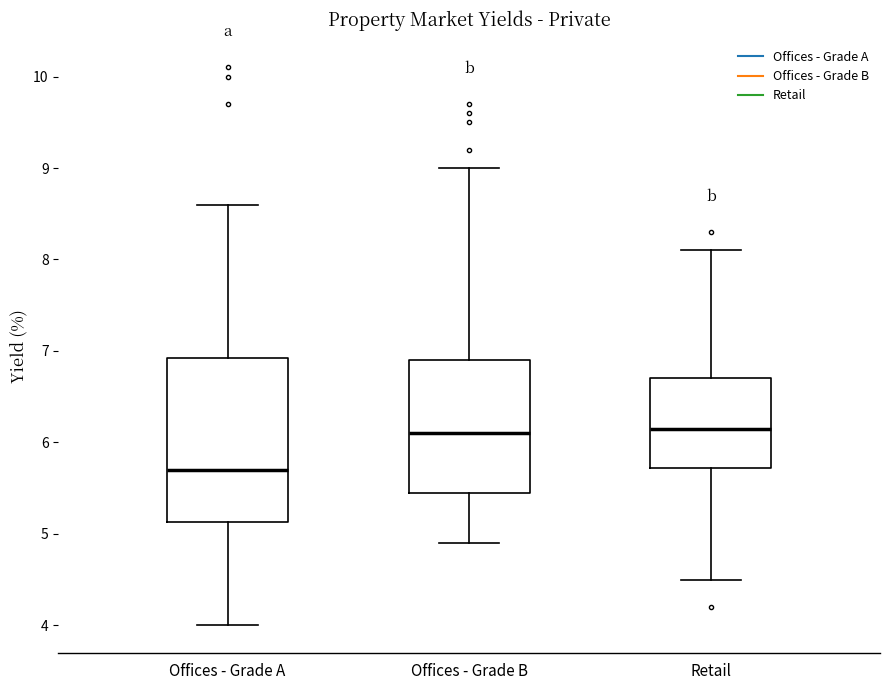

Reading left to right, read every box against the y-axis: the position of its median line, the range the box covers, and the ends of its whiskers. The values are not printed on the chart, so give them approximately, as read against the axis.

Offices - Grade A: median 5.7, box 5.1 to 6.9, whiskers 4.0 to 8.6
Offices - Grade B: median 6.1, box 5.5 to 6.9, whiskers 4.9 to 9.0
Retail: median 6.2, box 5.7 to 6.7, whiskers 4.5 to 8.1